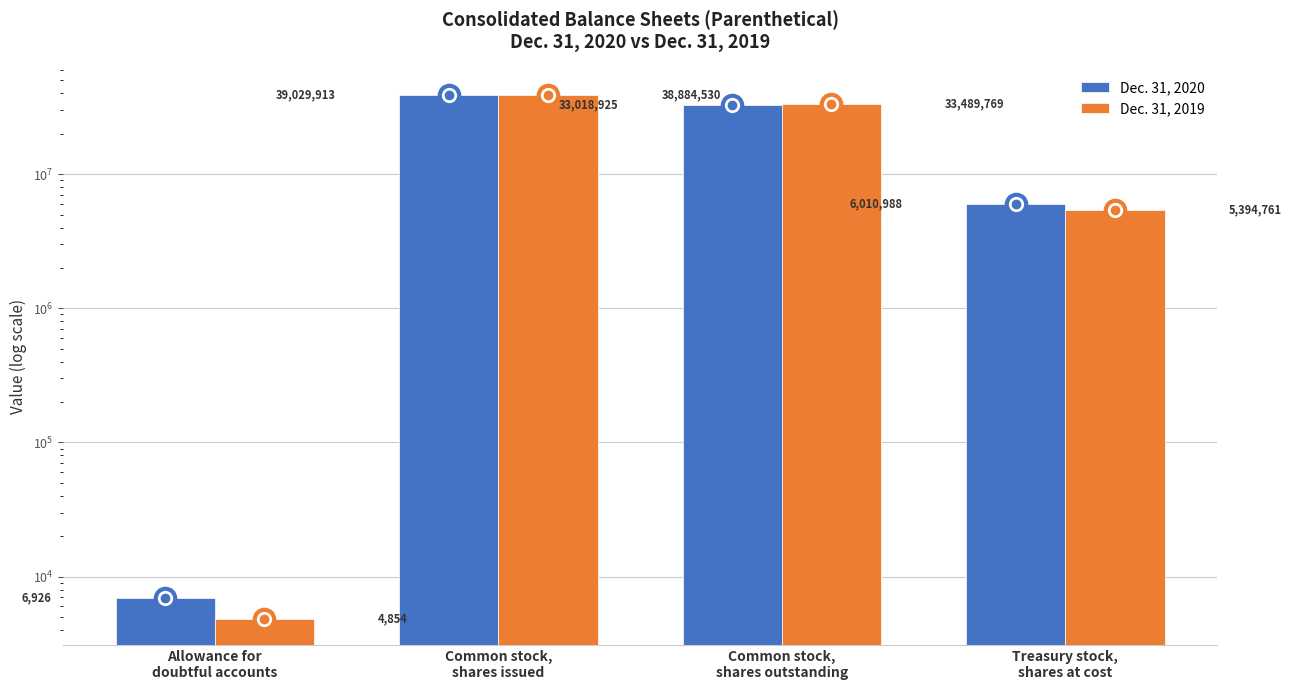

At which category does the chart reach its peak across all series?

Common stock,
shares issued